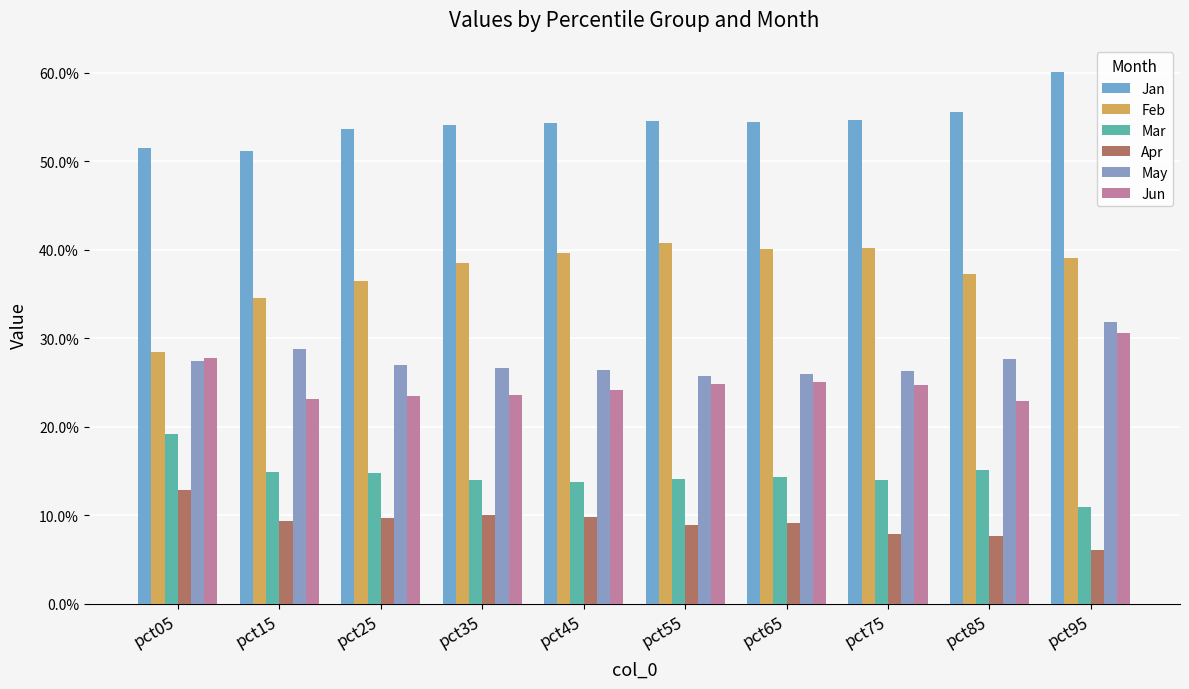

What is the total value across all series at pct25?

1.7